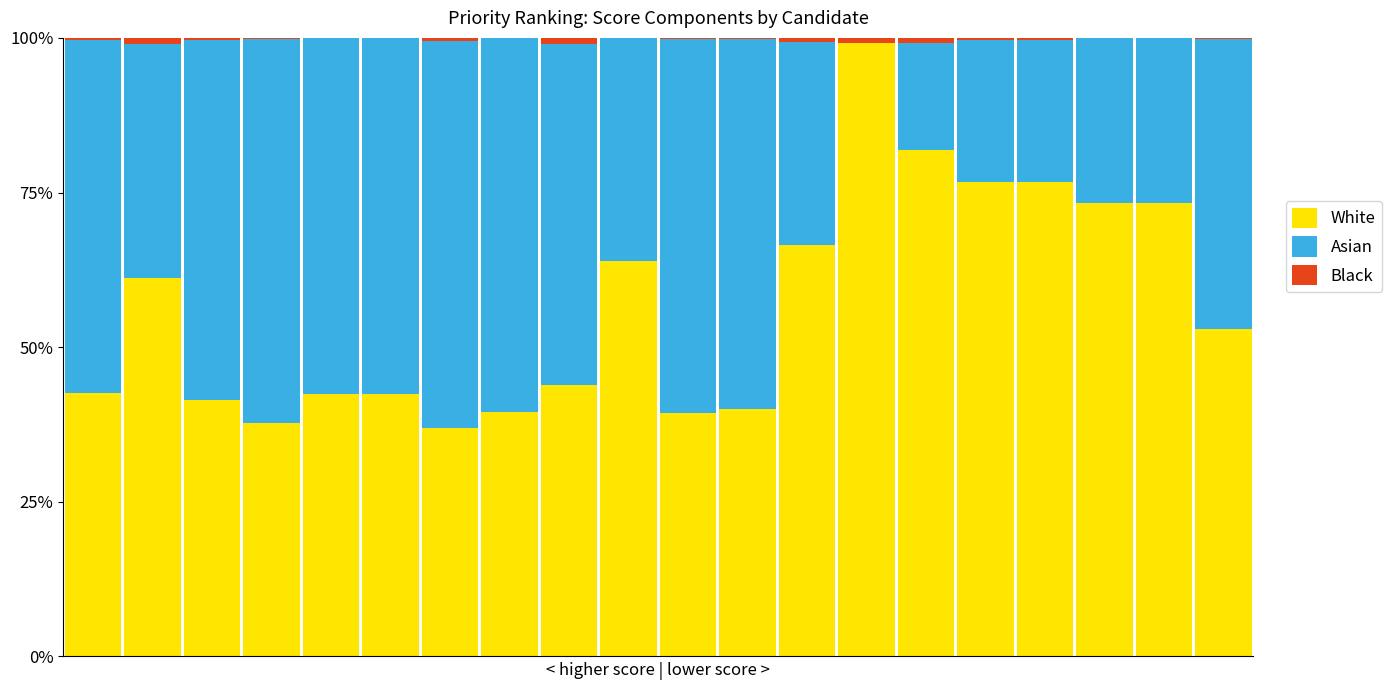

What is the average value of the White series?

0.6